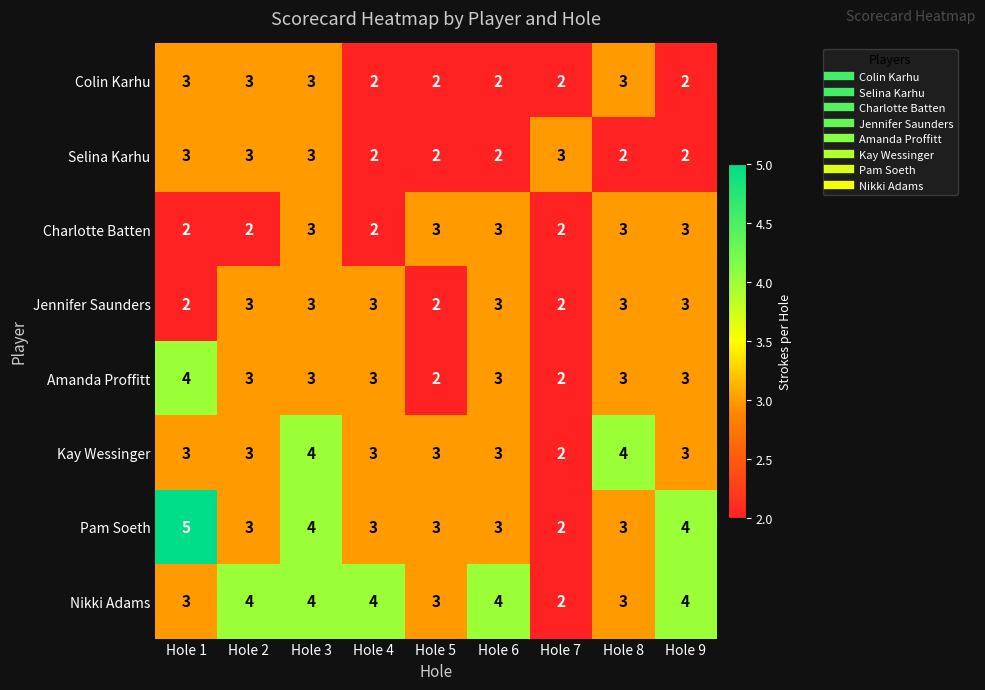

What is the sum of the Selina Karhu values at Hole 4 and Hole 9?

4